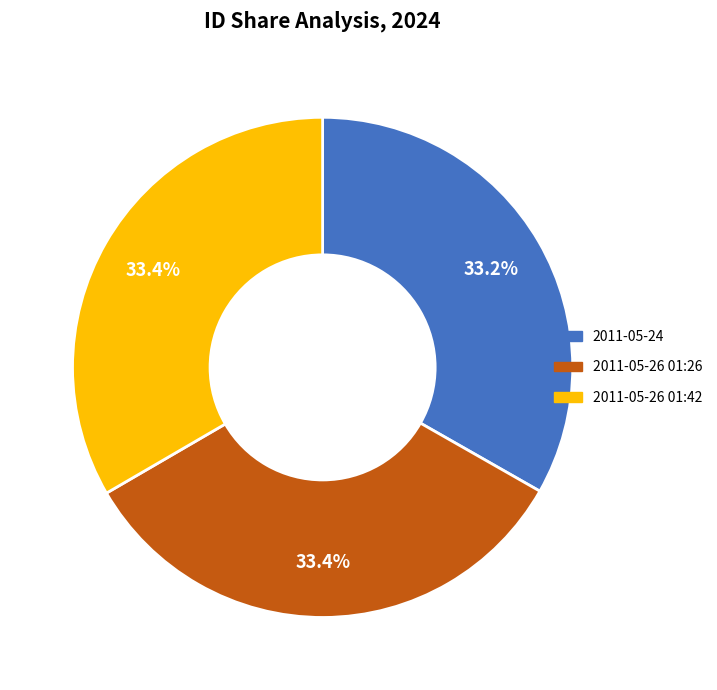

What is the ratio of the value at 2011-05-26 01:26 to the value at 2011-05-24?

1.0